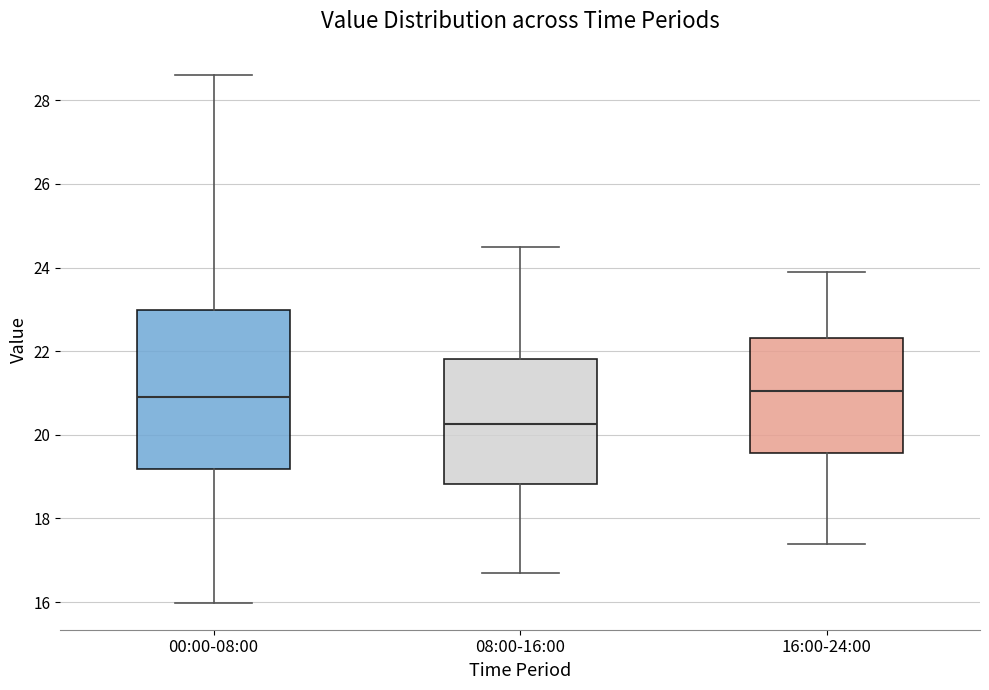

Reading left to right, transcribe this box plot: for each box, give where its median line is, the range the box spans, and where its two whiskers end, as read against the y-axis. The values are not printed on the chart, so give them approximately, as read against the axis.

00:00-08:00: median 21.0, box 19.2 to 23.0, whiskers 16.0 to 28.6
08:00-16:00: median 20.2, box 18.8 to 21.8, whiskers 16.8 to 24.6
16:00-24:00: median 21.0, box 19.6 to 22.4, whiskers 17.4 to 24.0